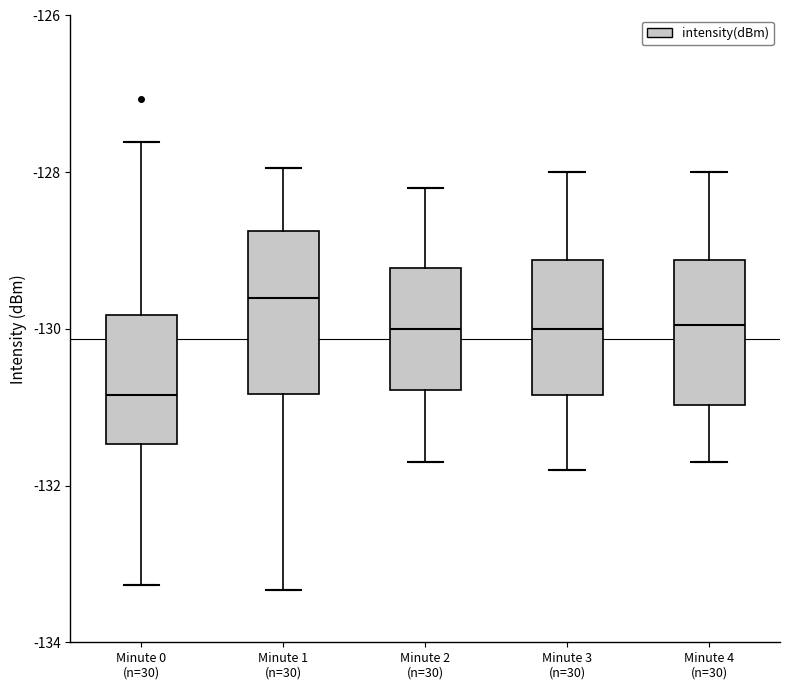

Reading left to right, transcribe this box plot: for each box, give where its median line is, the range the box spans, and where its two whiskers end, as read against the y-axis. The values are not printed on the chart, so give them approximately, as read against the axis.

Minute 0 (n=30): median -130.8, box -131.4 to -129.8, whiskers -133.2 to -127.6
Minute 1 (n=30): median -129.6, box -130.8 to -128.8, whiskers -133.4 to -128.0
Minute 2 (n=30): median -130.0, box -130.8 to -129.2, whiskers -131.6 to -128.2
Minute 3 (n=30): median -130.0, box -130.8 to -129.2, whiskers -131.8 to -128.0
Minute 4 (n=30): median -130.0, box -131.0 to -129.2, whiskers -131.6 to -128.0